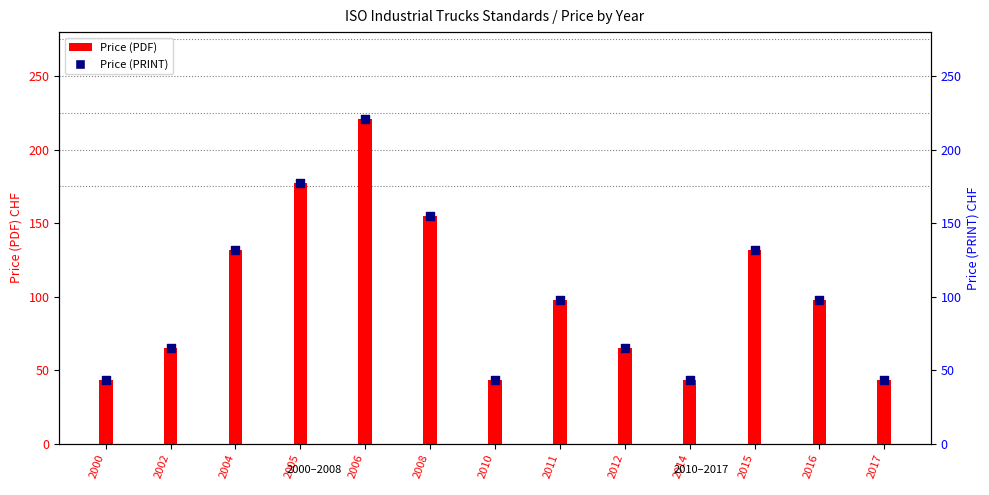

Which series contains the lowest Y value?

Price (PDF)